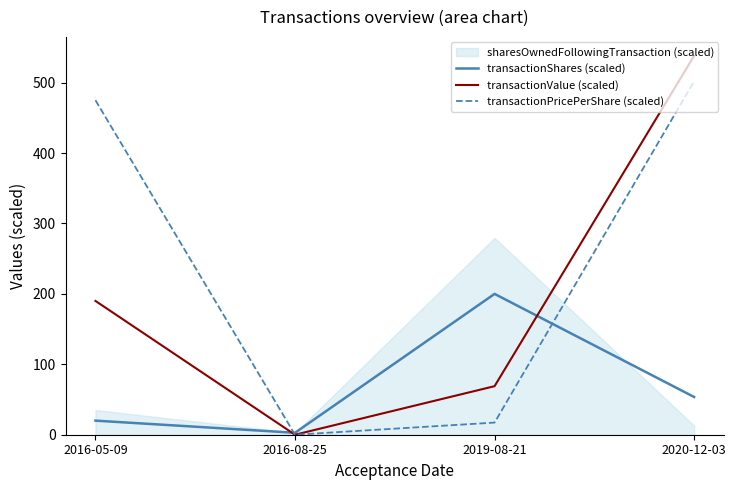

Rank the categories by transactionShares (scaled) value from lowest to highest.

2016-08-25, 2016-05-09, 2020-12-03, 2019-08-21